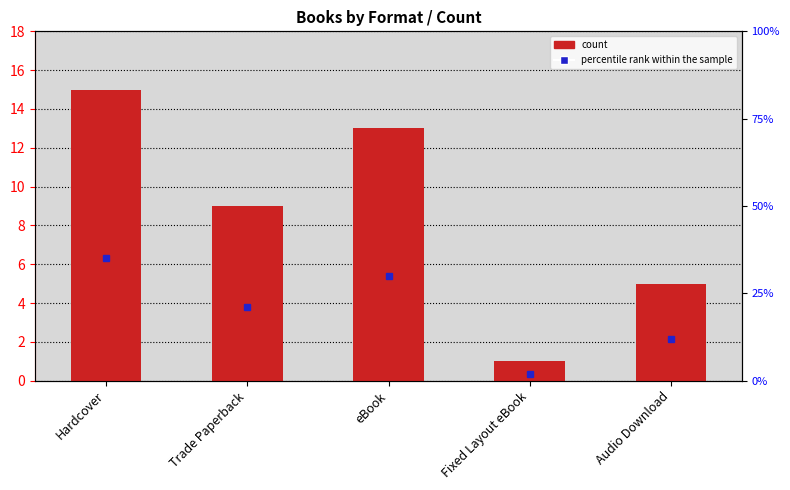

At which category is the sum across all series the highest?

Hardcover